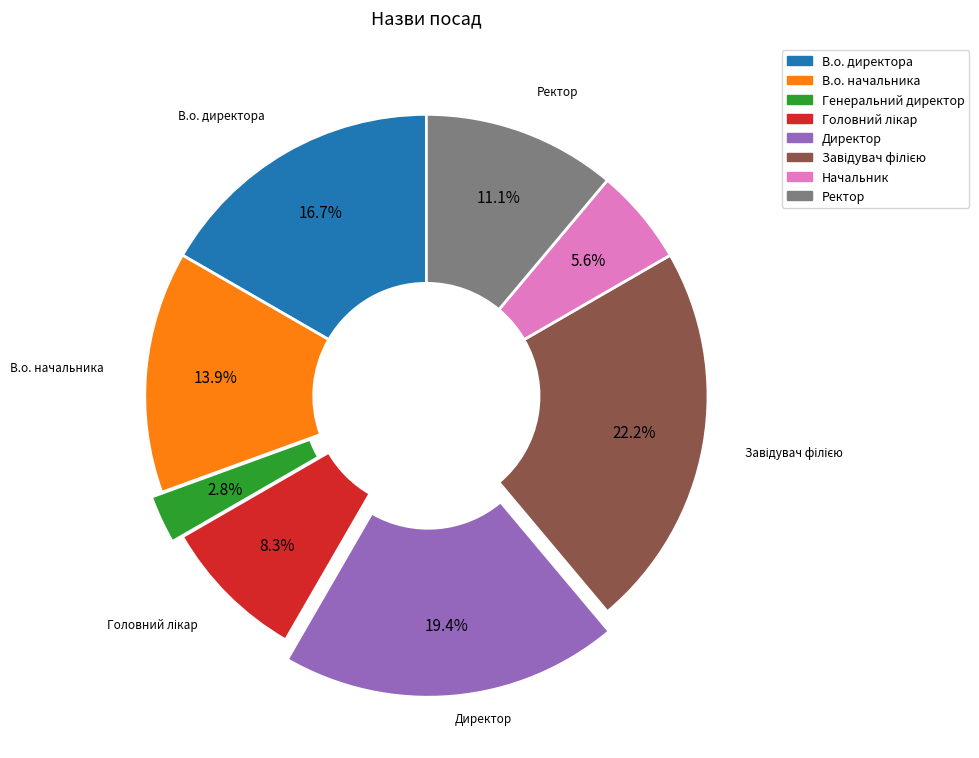

What portion of the pie excludes Директор?

80.6%